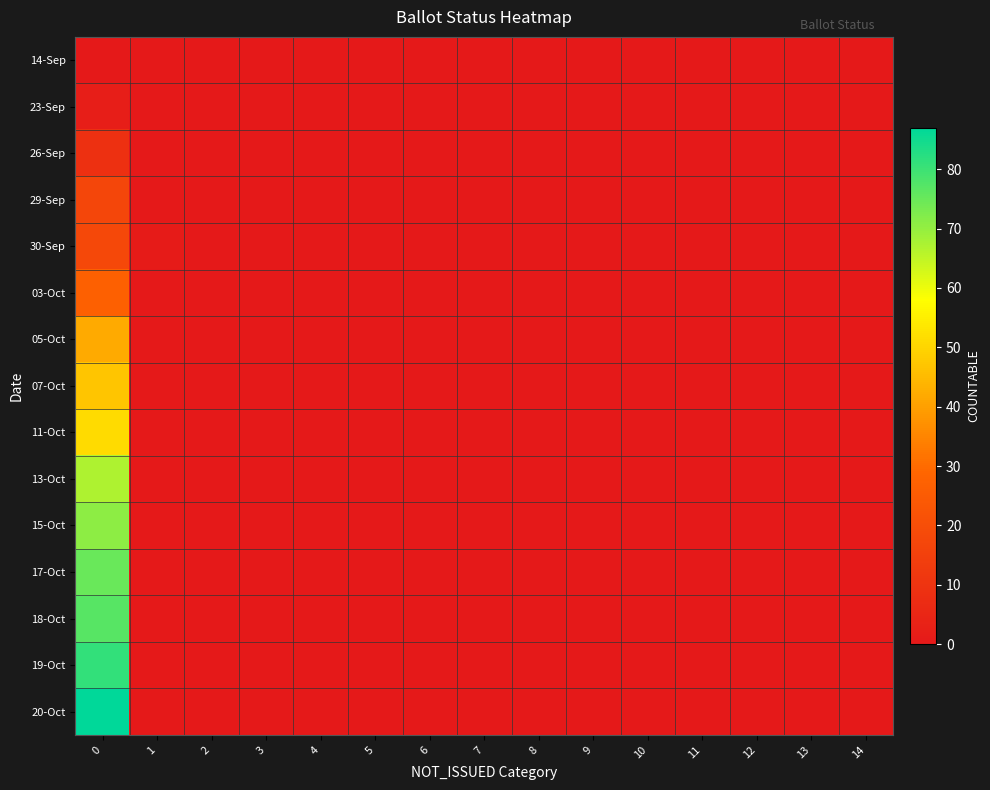

At how many categories does at least one series exceed 14?

1